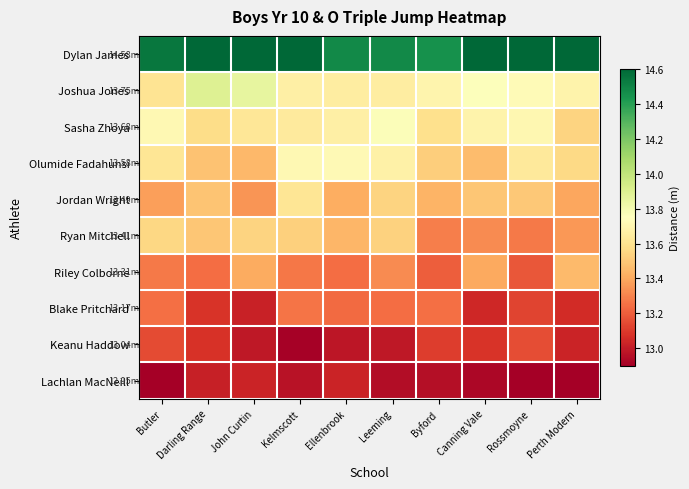

What is the total value across all series at Ellenbrook?

134.9